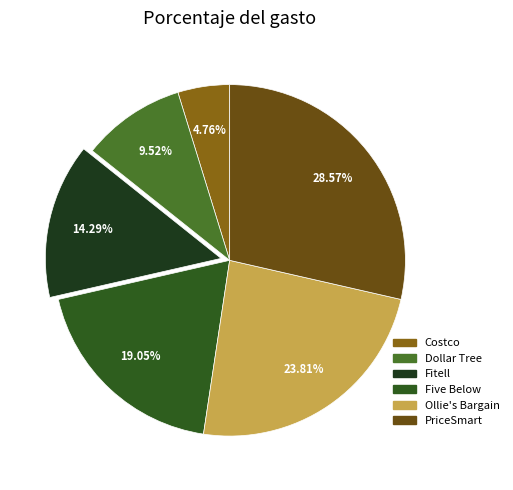

Does any single category account for the majority?

No